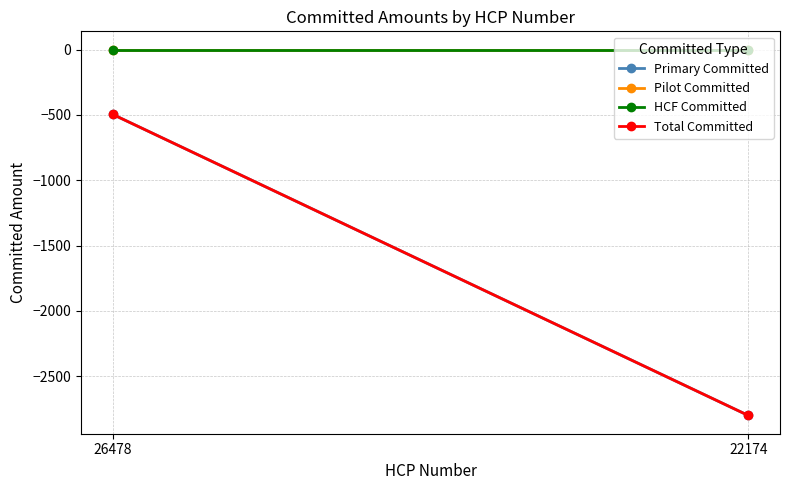

Reading left to right, list all the values displayed in this chart.

Primary Committed: -496	-2800
Pilot Committed: 0	0
HCF Committed: 0	0
Total Committed: -496	-2800